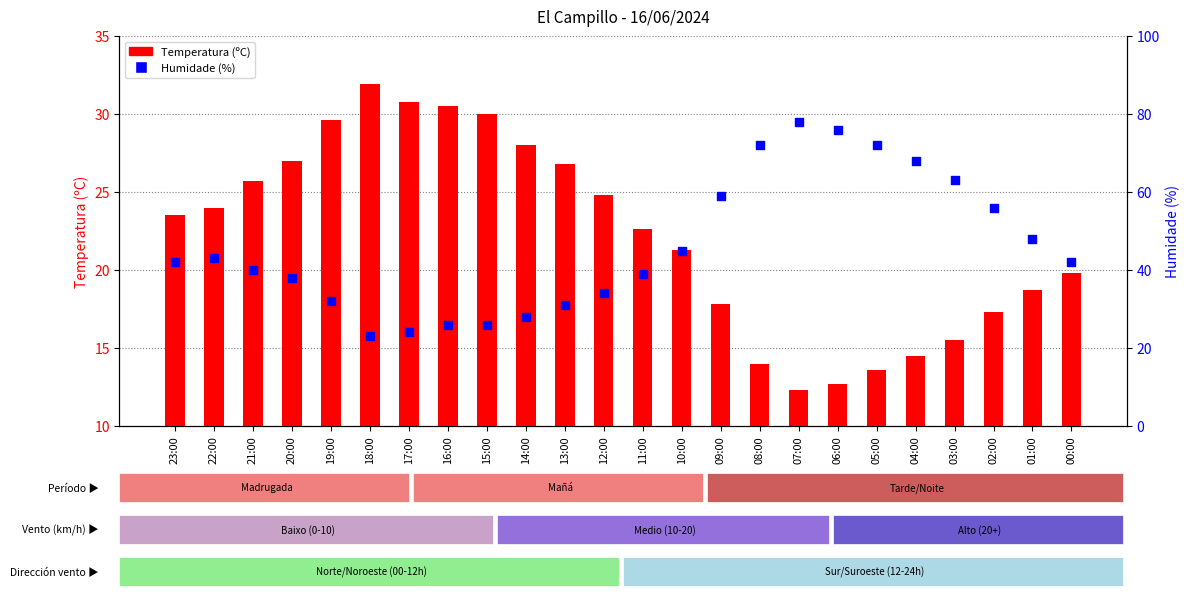

At which category is the sum across all series the highest?

07:00